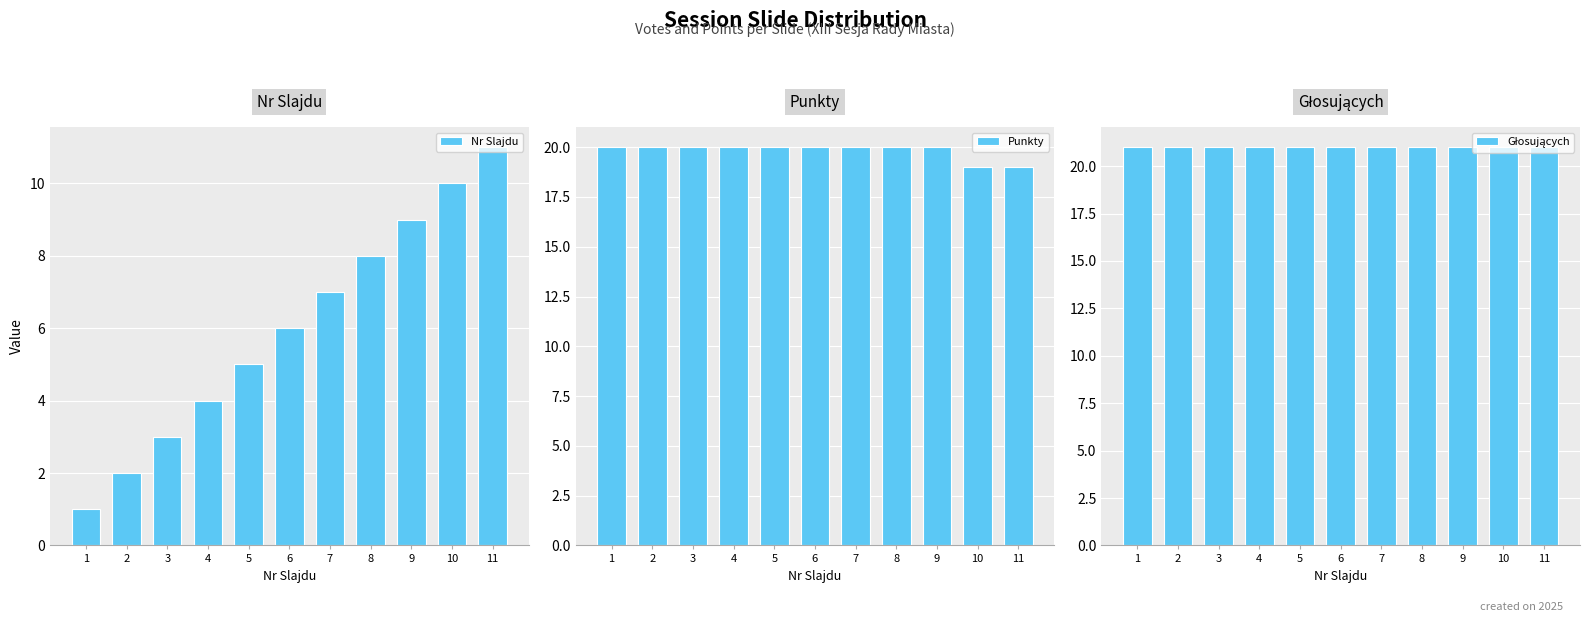

At 7, list the series in order from smallest to largest.

Nr Slajdu, Punkty, Głosujących